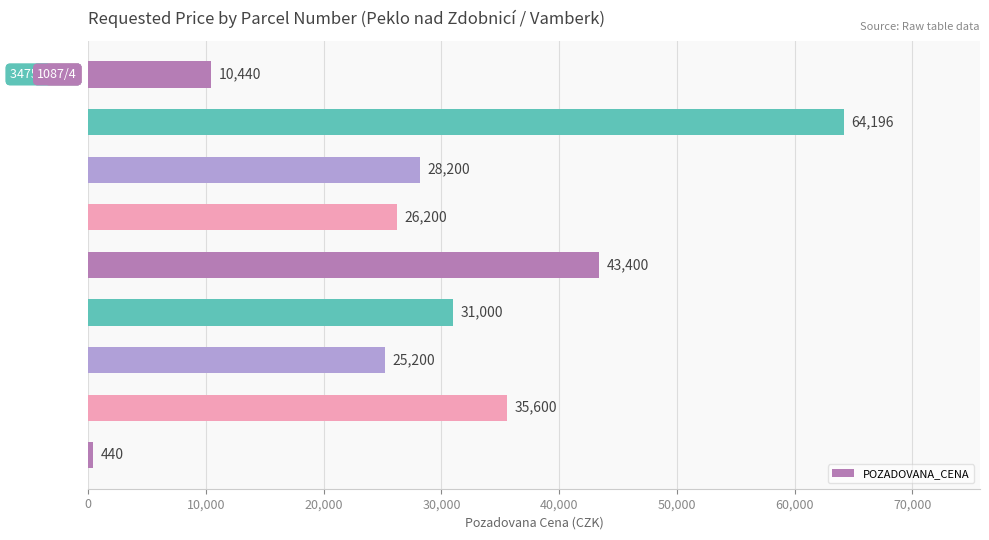

Reading top to bottom, transcribe all the data shown in this chart.

10440	64196	28200	26200	43400	31000	25200	35600	440